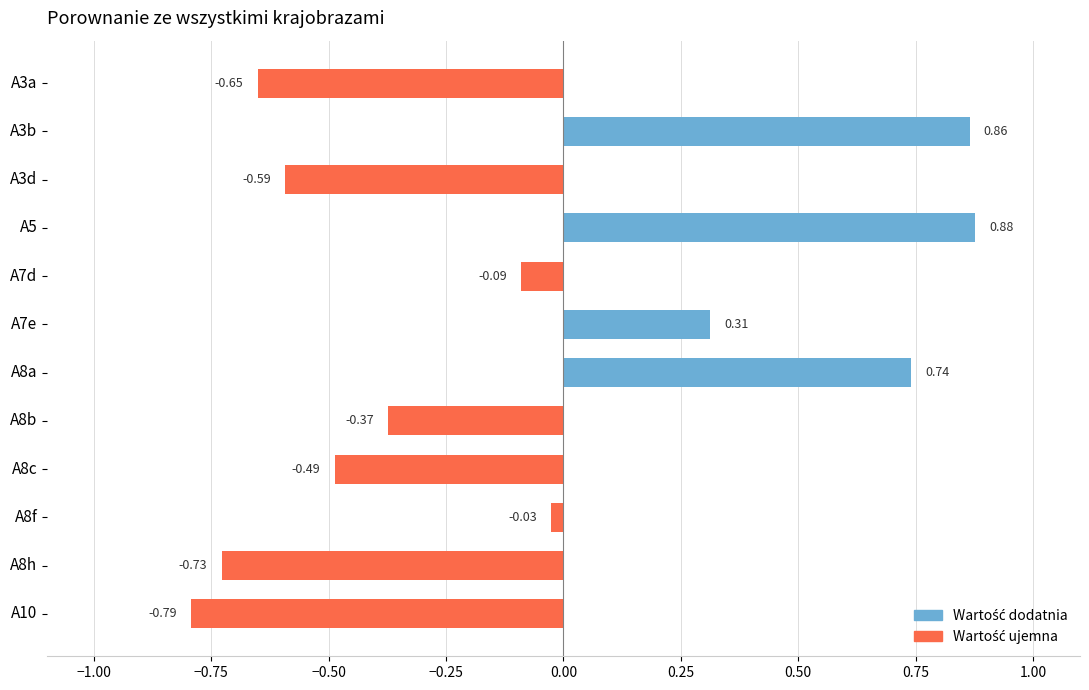

Which has a higher value, A10 or A7d?

A7d